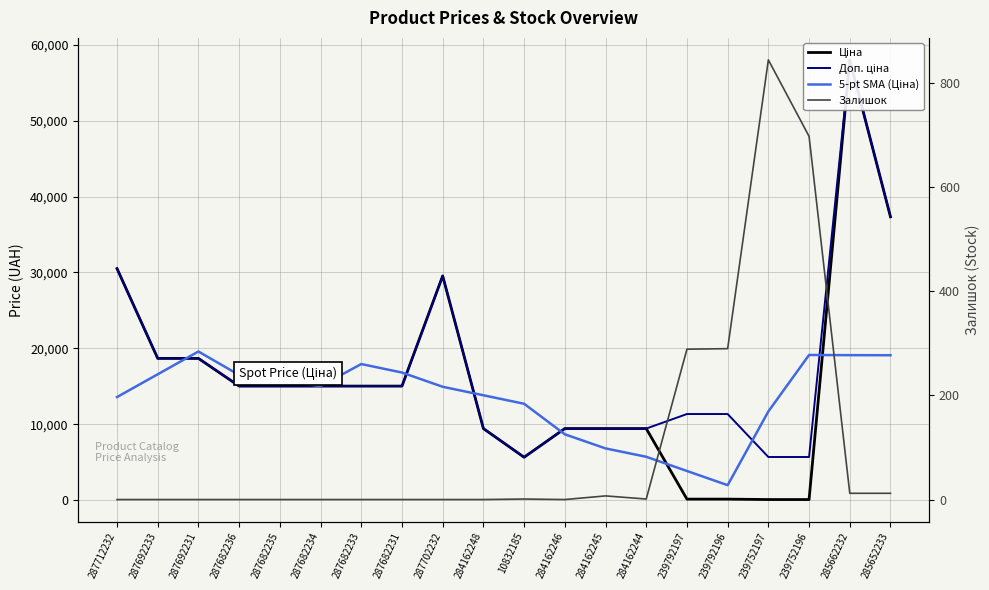

Between 284162245 and 239752197, which series saw the biggest shift?

Ціна